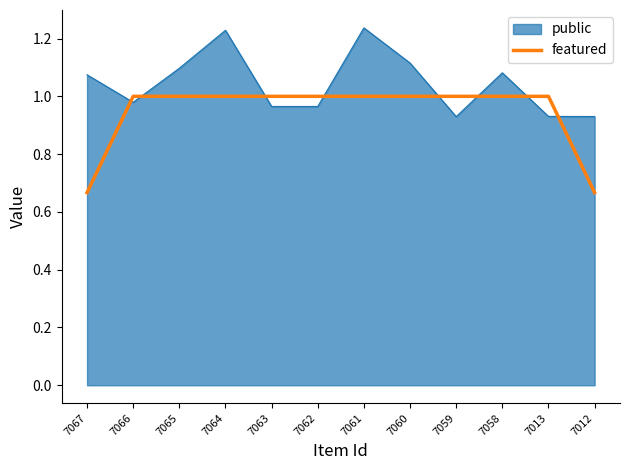

Which series has the largest total across all categories?

public